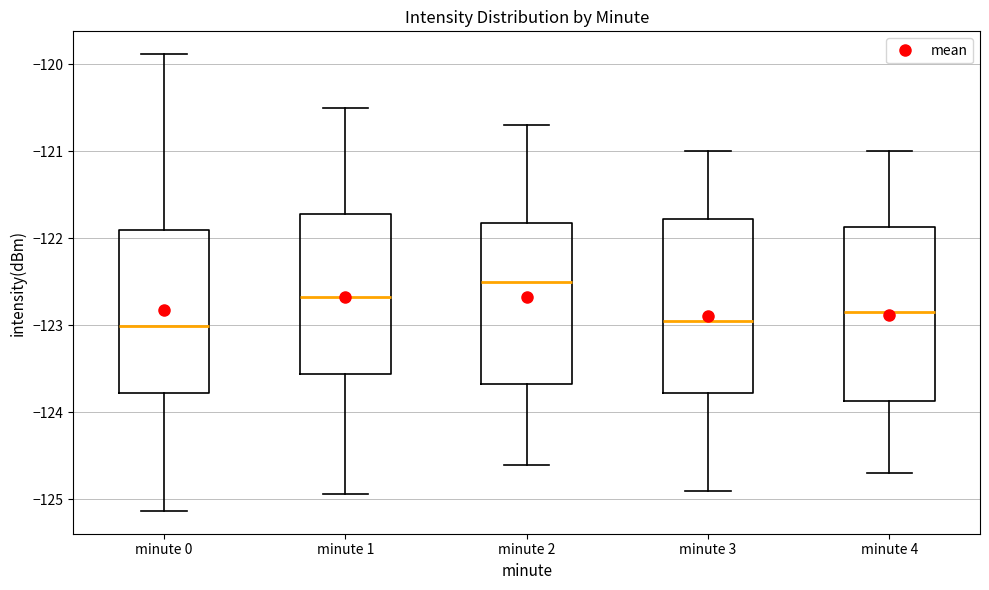

Reading left to right, transcribe this box plot: for each box, give where its median line is, the range the box spans, and where its two whiskers end, as read against the y-axis. The values are not printed on the chart, so give them approximately, as read against the axis.

minute 0: median -123.0, box -123.8 to -121.9, whiskers -125.1 to -119.9
minute 1: median -122.7, box -123.6 to -121.7, whiskers -124.9 to -120.5
minute 2: median -122.5, box -123.7 to -121.8, whiskers -124.6 to -120.7
minute 3: median -122.9, box -123.8 to -121.8, whiskers -124.9 to -121.0
minute 4: median -122.8, box -123.9 to -121.9, whiskers -124.7 to -121.0